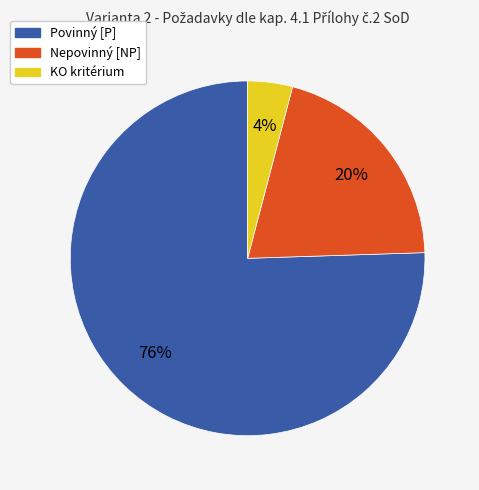

Is the sum of Nepovinný [NP] and Povinný [P] greater than half?

Yes